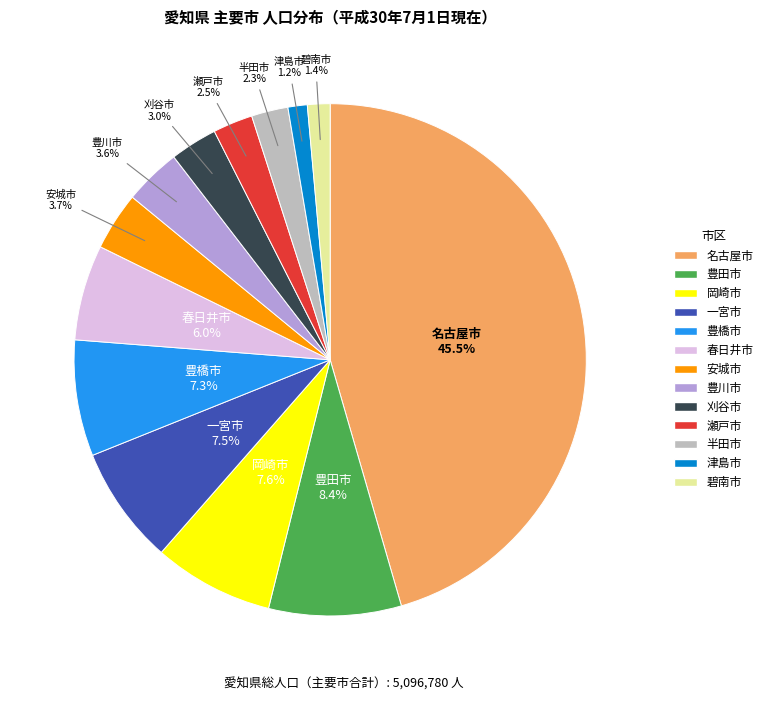

Between 豊田市 and 岡崎市, which is larger?

豊田市